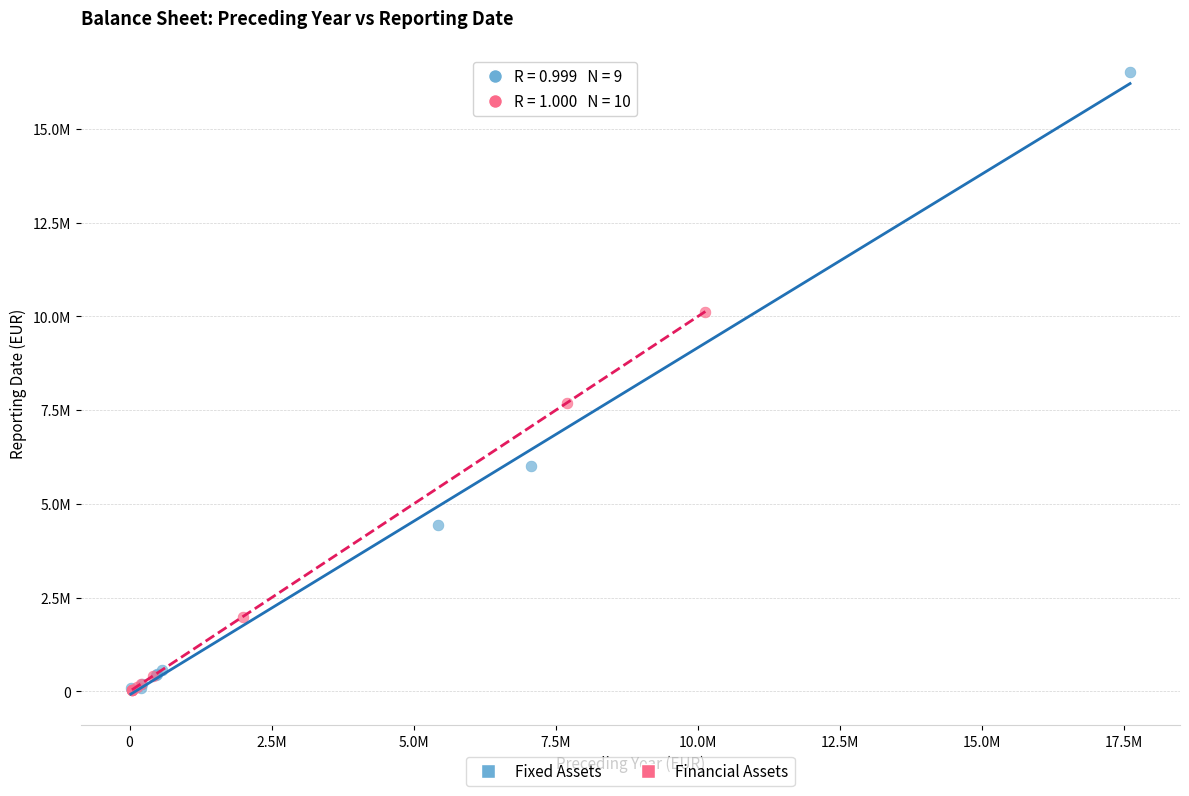

Which series contains the highest Y value?

Fixed Assets